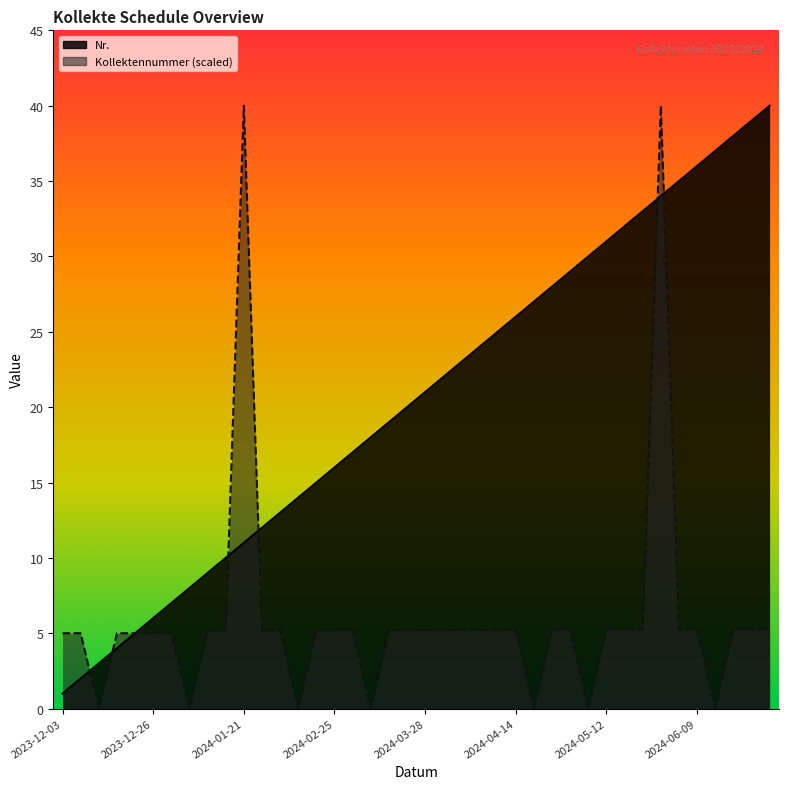

What is the difference between the maximum and second lowest values?

38